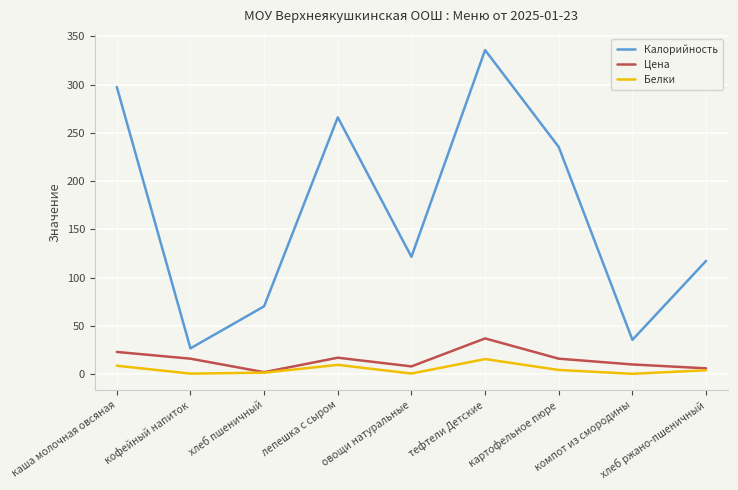

How many lines are shown in the chart?

3